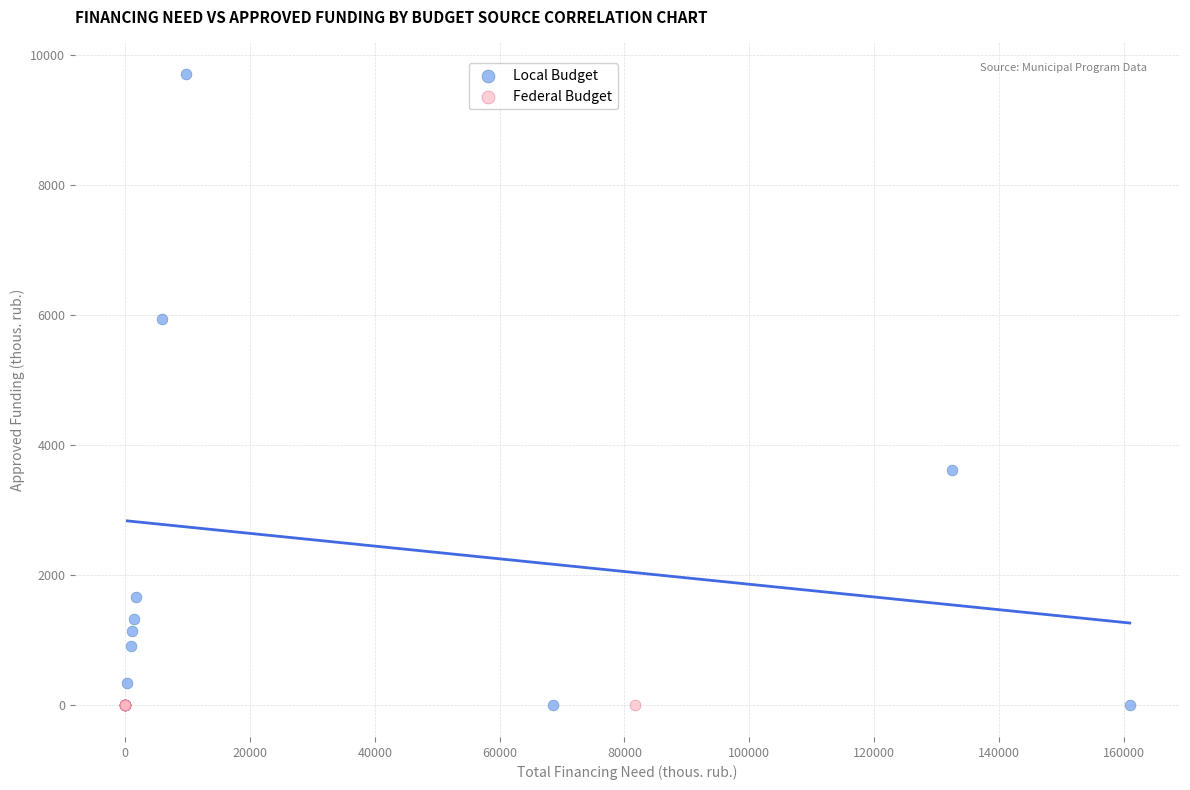

What are all the series names shown in the legend?

Local Budget, Federal Budget